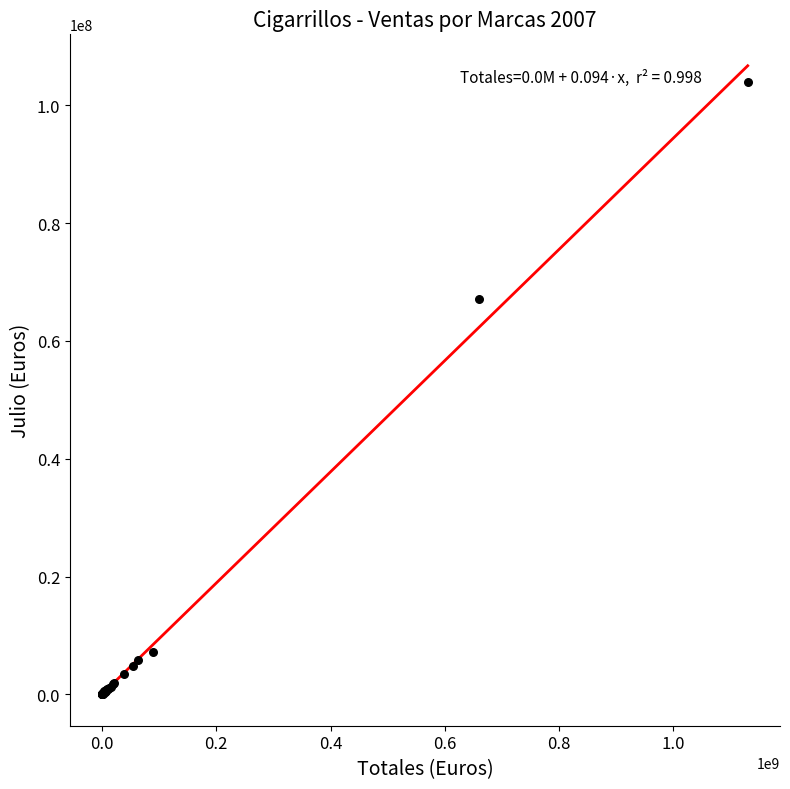

What Y value in the scatter plot is closest to 51995921?

67176105.2